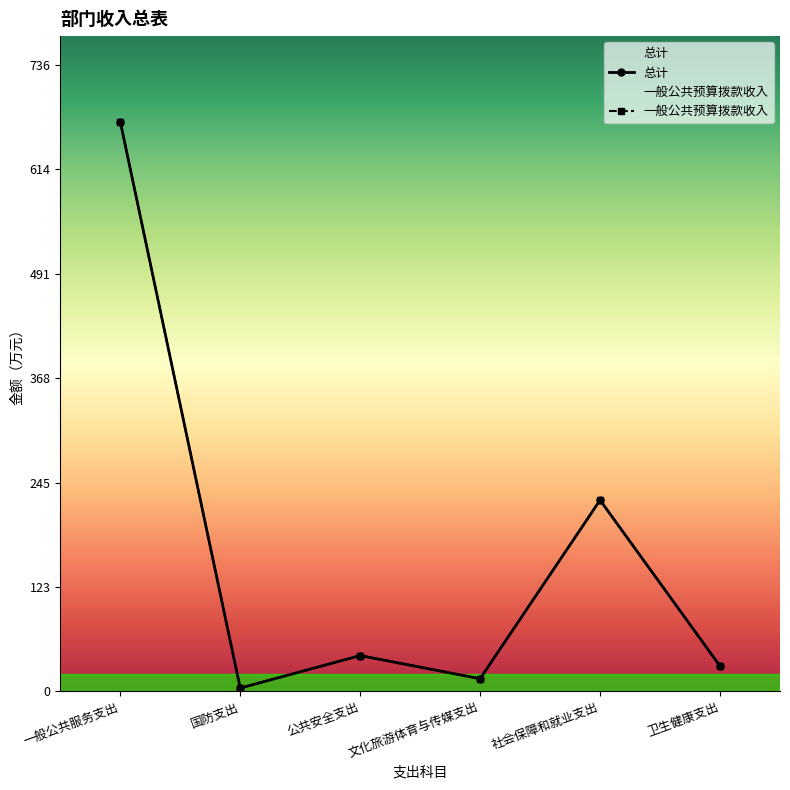

Reading right to left, list all the values displayed in this chart.

总计: 卫生健康支出=29.8	社会保障和就业支出=224.8	文化旅游体育与传媒支出=15.0	公共安全支出=42.2	国防支出=4.0	一般公共服务支出=669.4
一般公共预算拨款收入: 卫生健康支出=29.8	社会保障和就业支出=224.8	文化旅游体育与传媒支出=15.0	公共安全支出=42.2	国防支出=4.0	一般公共服务支出=669.4